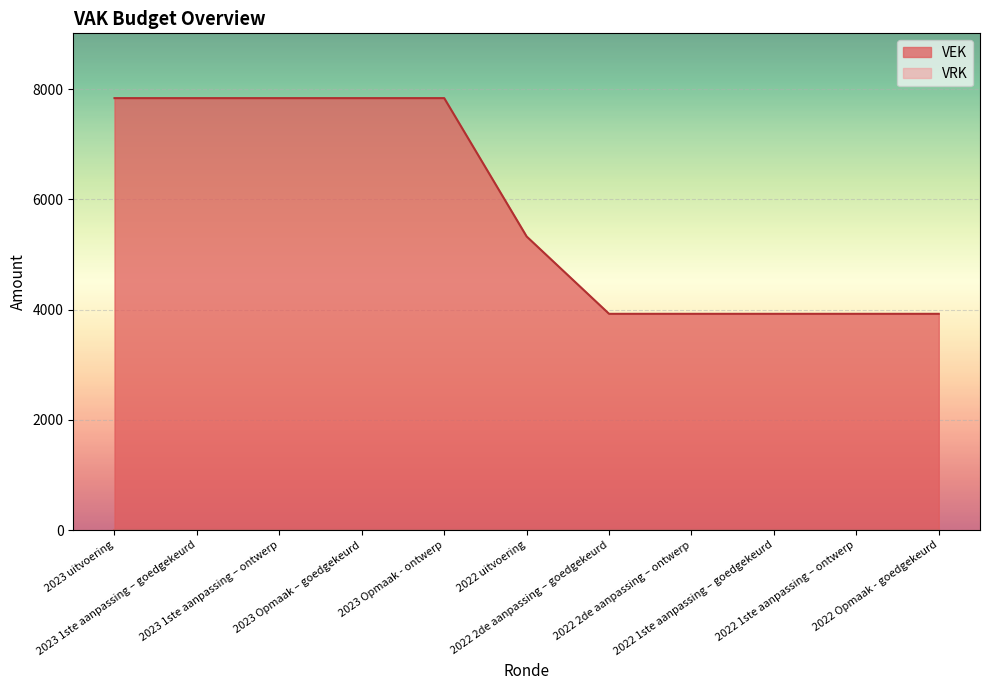

Reading left to right, what are all the values shown in this chart?

2023 uitvoering=7836	2023 1ste aanpassing – goedgekeurd=7836	2023 1ste aanpassing – ontwerp=7836	2023 Opmaak – goedgekeurd=7836	2023 Opmaak - ontwerp=7836	2022 uitvoering=5326	2022 2de aanpassing – goedgekeurd=3923	2022 2de aanpassing – ontwerp=3923	2022 1ste aanpassing – goedgekeurd=3923	2022 1ste aanpassing – ontwerp=3923	2022 Opmaak - goedgekeurd=3923